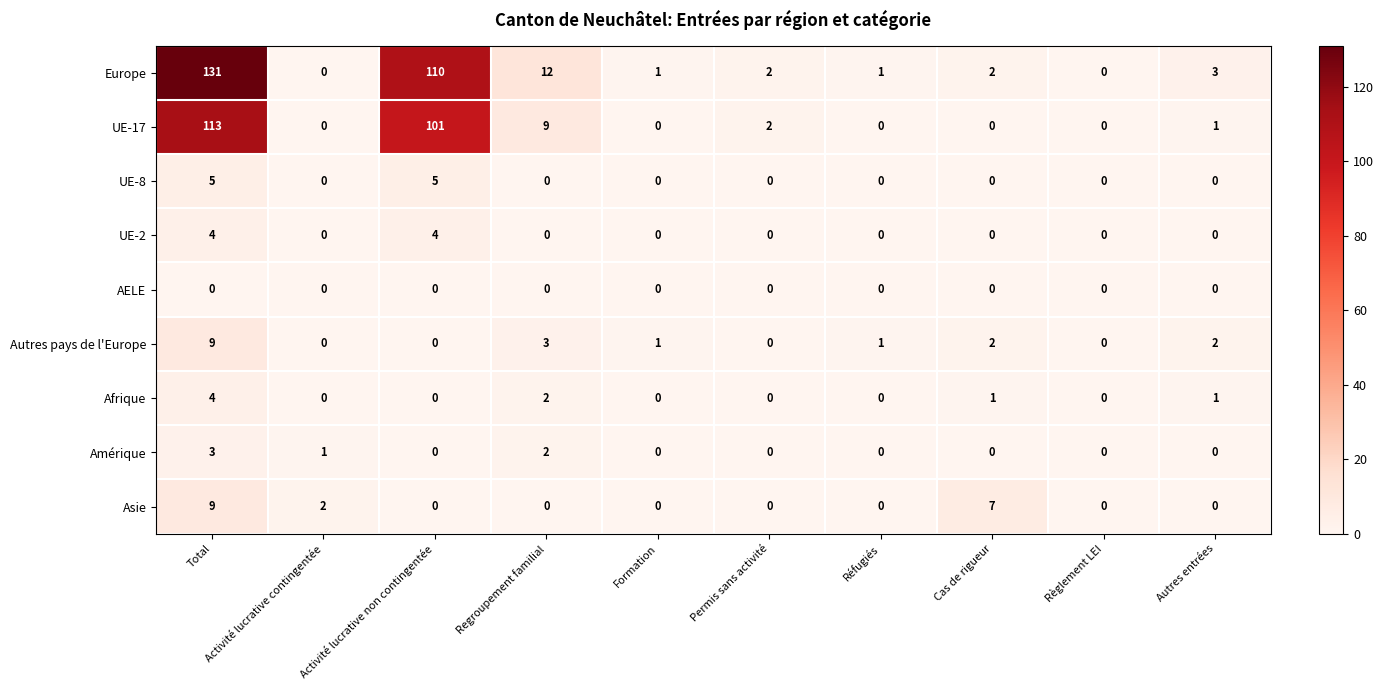

What is the difference between the highest and lowest values at Regroupement familial?

12